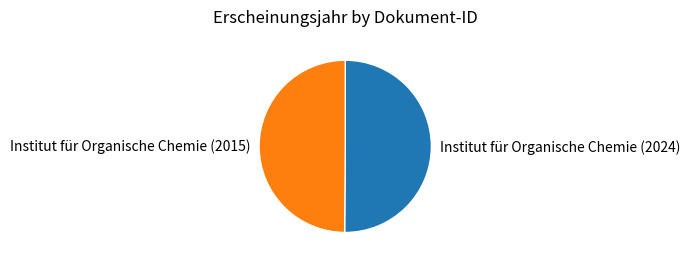

How many slices are in this pie chart?

2